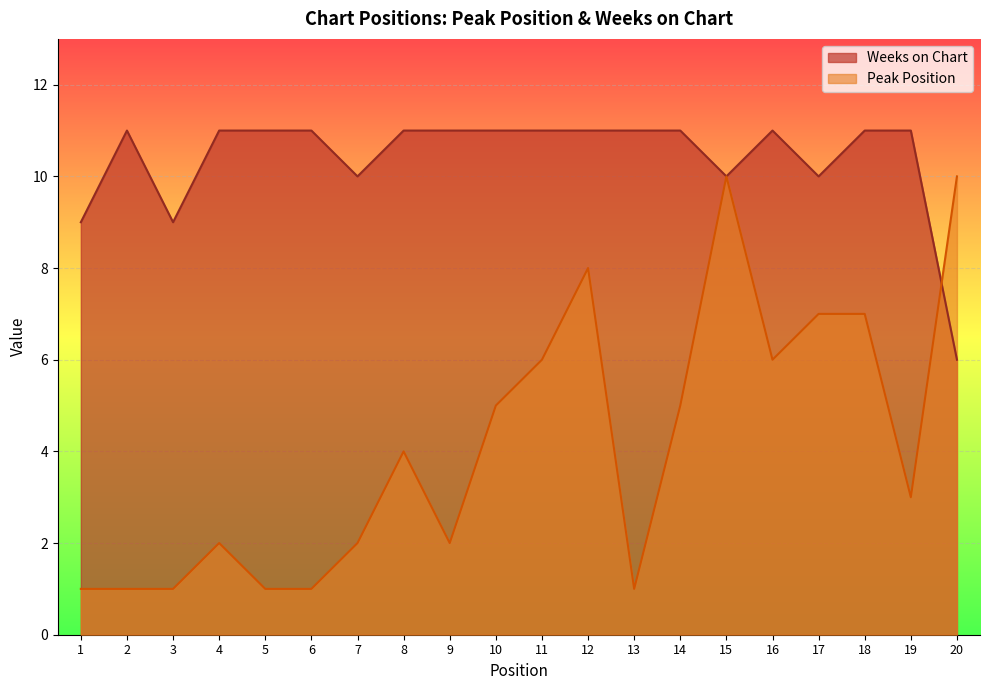

Is it true that Weeks on Chart equals 8 at 11?

False